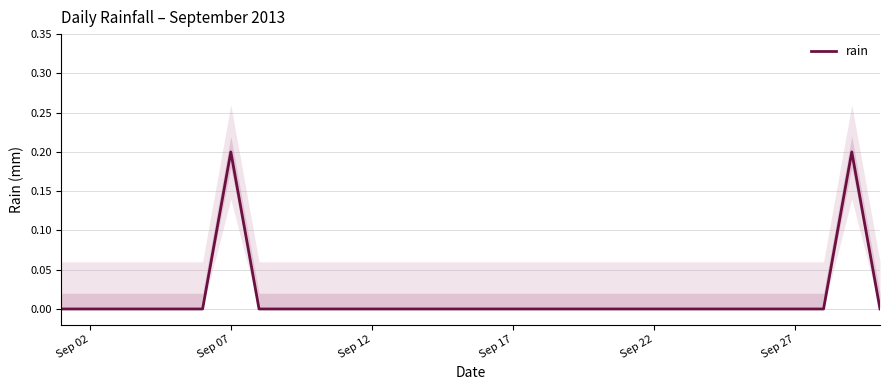

Which category has the highest value across all series?

Sep 07